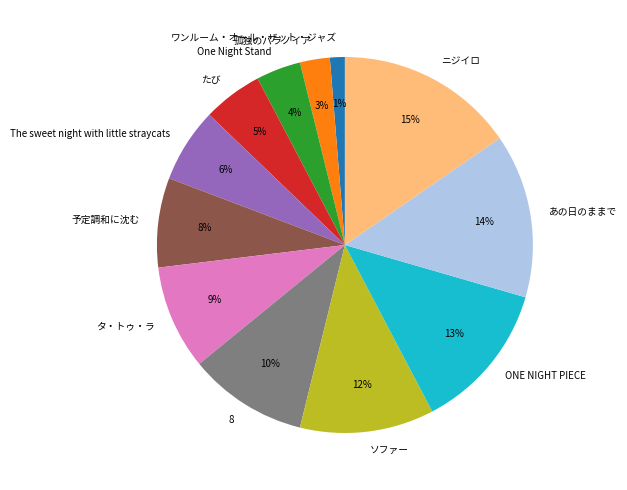

To the nearest percent, what portion does The sweet night with little straycats represent?

6%